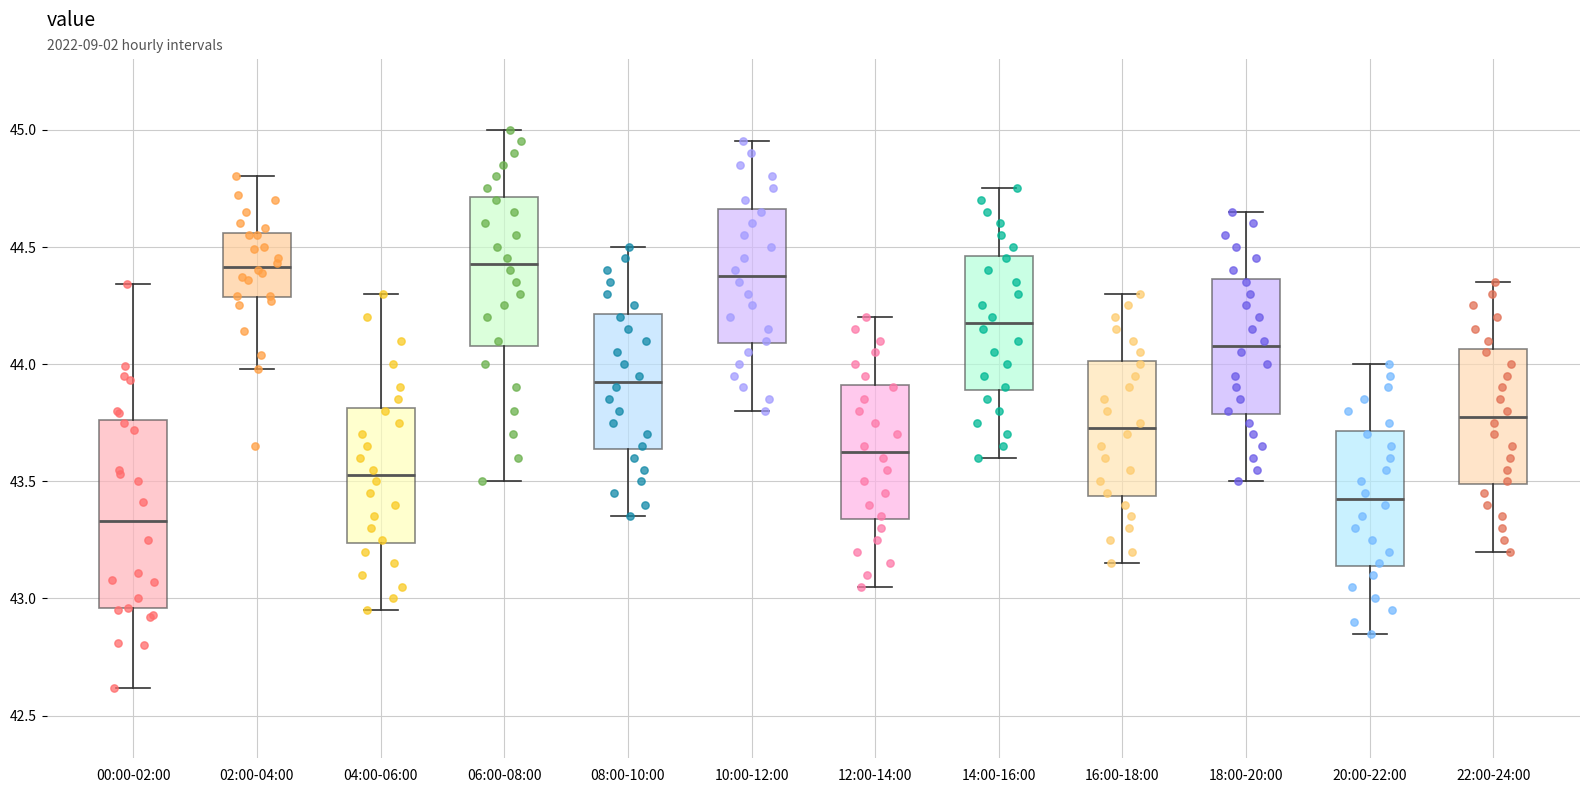

Reading left to right, read every box against the y-axis: the position of its median line, the range the box covers, and the ends of its whiskers. The values are not printed on the chart, so give them approximately, as read against the axis.

00:00-02:00: median 43.35, box 42.95 to 43.75, whiskers 42.60 to 44.35
02:00-04:00: median 44.40, box 44.30 to 44.55, whiskers 44.00 to 44.80
04:00-06:00: median 43.55, box 43.25 to 43.80, whiskers 42.95 to 44.30
06:00-08:00: median 44.45, box 44.10 to 44.70, whiskers 43.50 to 45.00
08:00-10:00: median 43.95, box 43.65 to 44.20, whiskers 43.35 to 44.50
10:00-12:00: median 44.40, box 44.10 to 44.65, whiskers 43.80 to 44.95
12:00-14:00: median 43.65, box 43.35 to 43.90, whiskers 43.05 to 44.20
14:00-16:00: median 44.20, box 43.90 to 44.45, whiskers 43.60 to 44.75
16:00-18:00: median 43.75, box 43.45 to 44.00, whiskers 43.15 to 44.30
18:00-20:00: median 44.10, box 43.80 to 44.35, whiskers 43.50 to 44.65
20:00-22:00: median 43.45, box 43.15 to 43.70, whiskers 42.85 to 44.00
22:00-24:00: median 43.80, box 43.50 to 44.05, whiskers 43.20 to 44.35